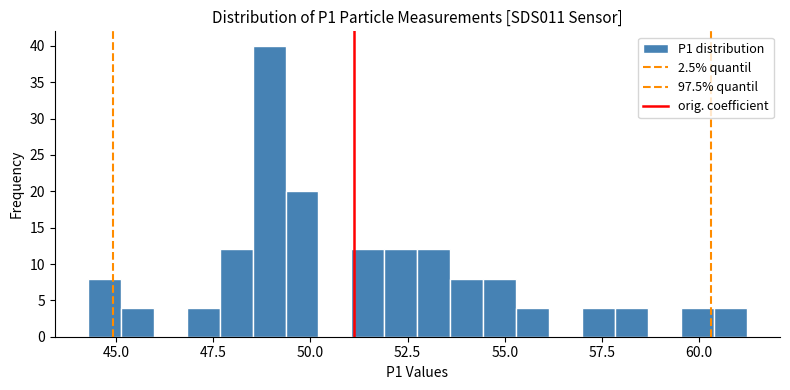

Around what value on the x-axis is the tallest bar? Give the approximate position of its centre, as read against the axis.

49.0